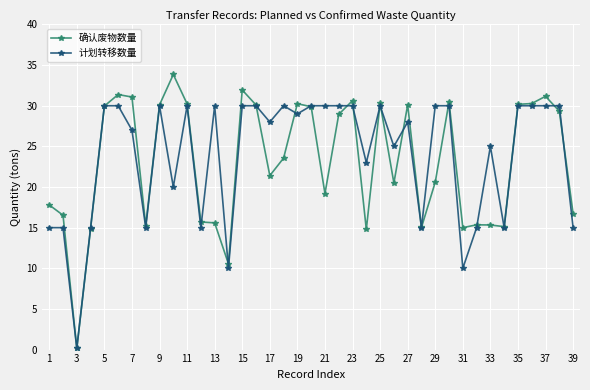

Rank the series by their maximum value, from highest to lowest.

确认废物数量, 计划转移数量